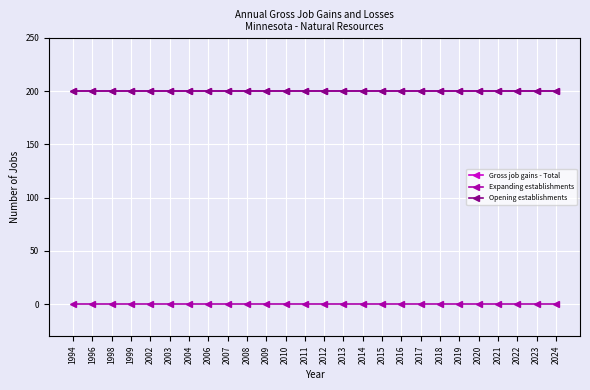

Reading left to right, extract all data points from this chart.

Gross job gains - Total: 200	200	200	200	200	200	200	200	200	200	200	200	200	200	200	200	200	200	200	200	200	200	200	200	200	200
Expanding establishments: 0	0	0	0	0	0	0	0	0	0	0	0	0	0	0	0	0	0	0	0	0	0	0	0	0	0
Opening establishments: 200	200	200	200	200	200	200	200	200	200	200	200	200	200	200	200	200	200	200	200	200	200	200	200	200	200